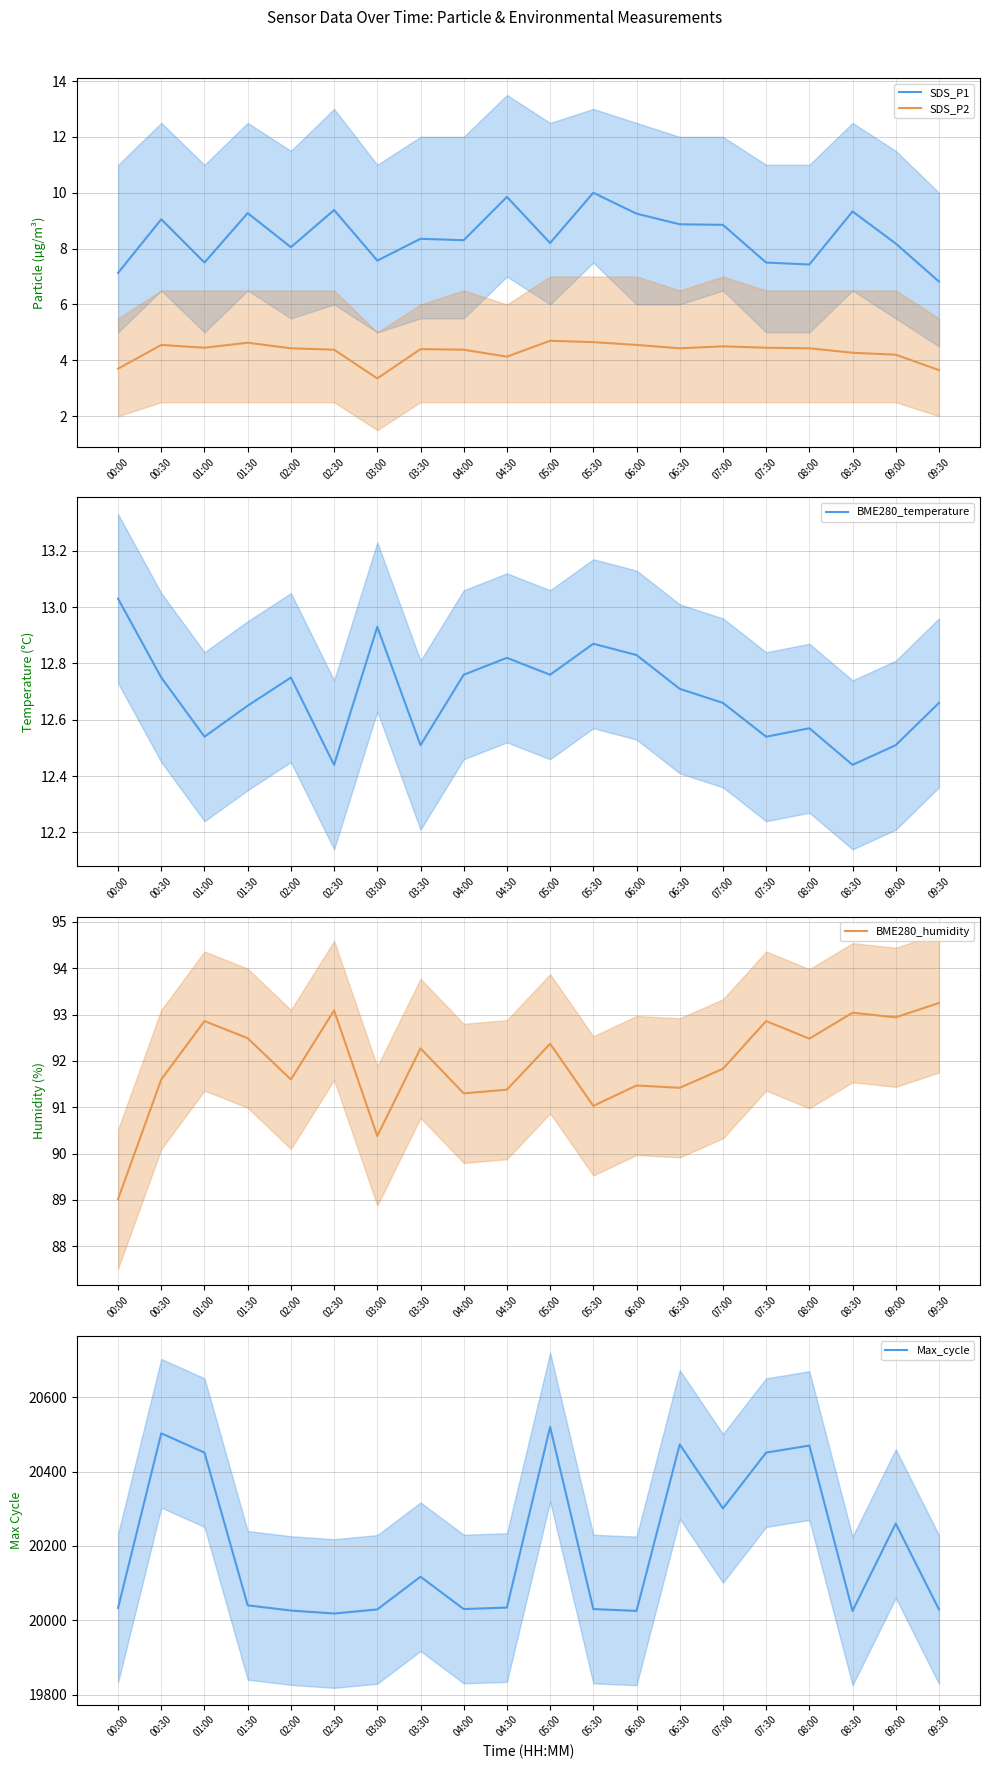

True or false: SDS_P1 and SDS_P2 cross at least once.

False